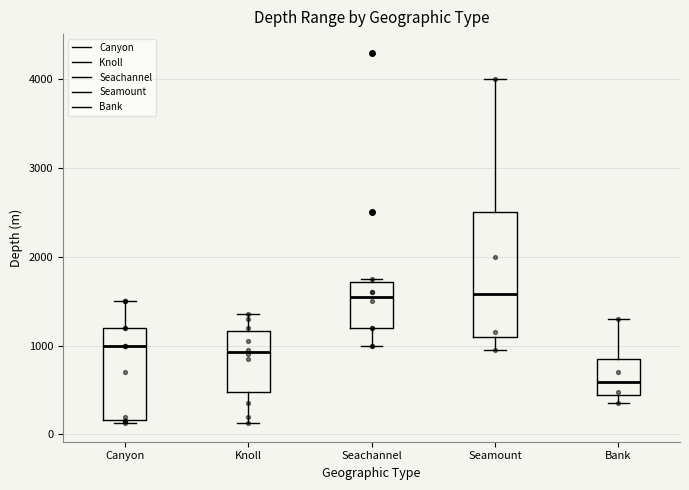

Reading left to right, transcribe this box plot: for each box, give where its median line is, the range the box spans, and where its two whiskers end, as read against the y-axis. The values are not printed on the chart, so give them approximately, as read against the axis.

Canyon: median 1000, box 200 to 1200, whiskers 100 to 1500
Knoll: median 900, box 500 to 1200, whiskers 100 to 1400
Seachannel: median 1600, box 1200 to 1700, whiskers 1000 to 1800
Seamount: median 1600, box 1100 to 2500, whiskers 1000 to 4000
Bank: median 600, box 400 to 900, whiskers 400 (just below the box's lower edge) to 1300